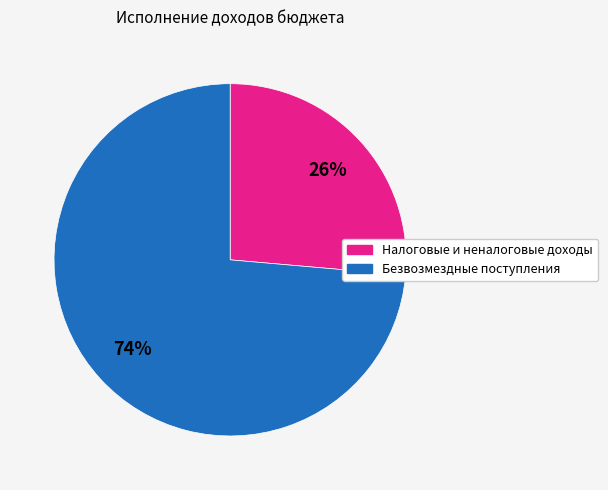

To the nearest percent, what is the combined percentage of Безвозмездные поступления and Налоговые и неналоговые доходы?

100%